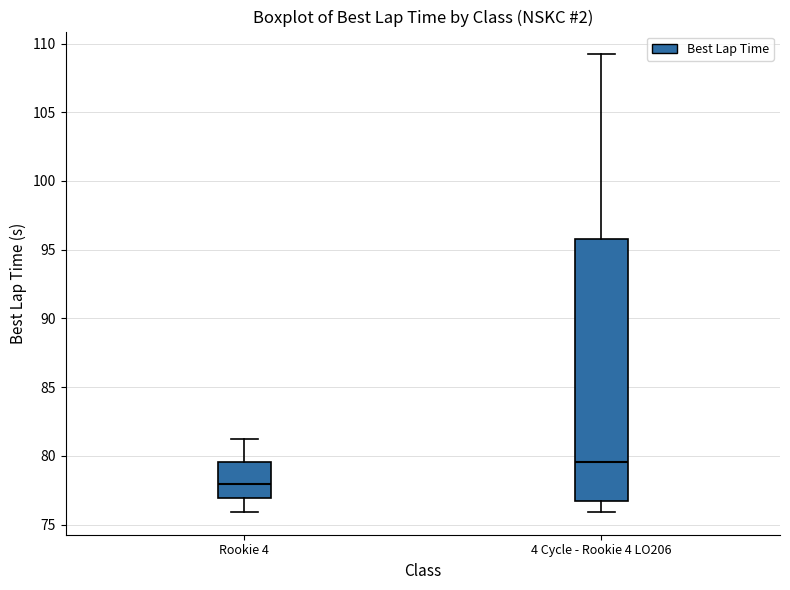

Which box has the highest median line?

4 Cycle - Rookie 4 LO206